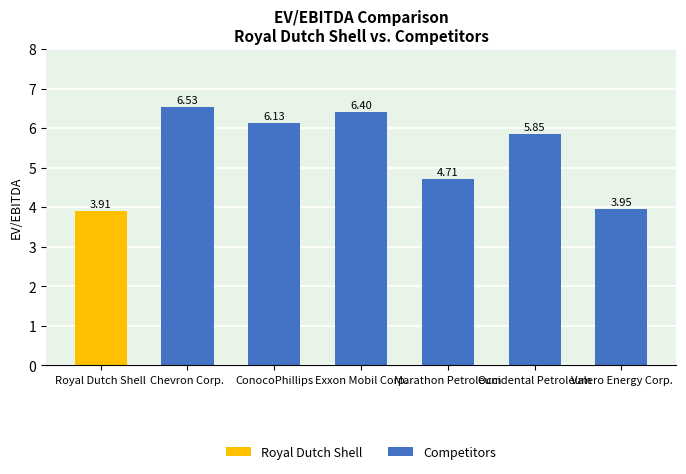

How many values exceed 5?

4